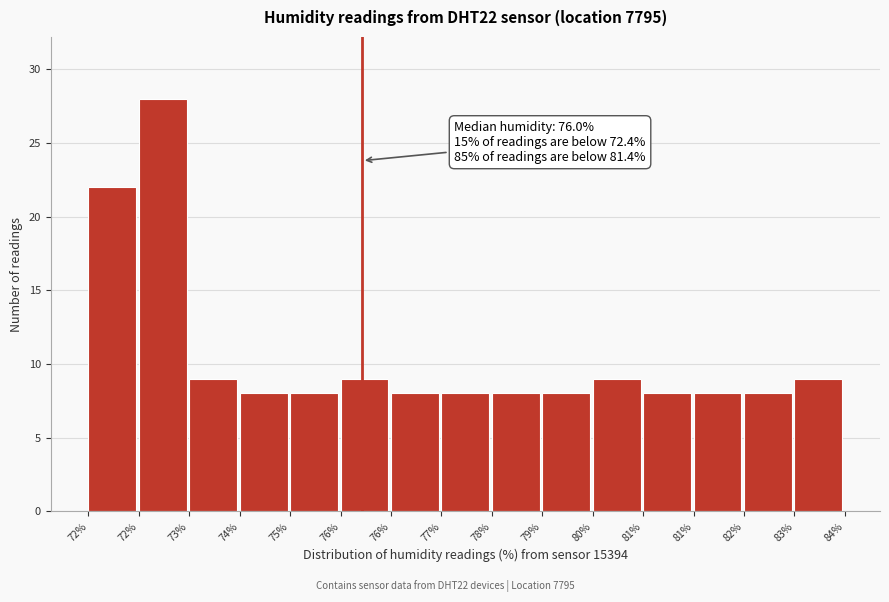

How many bars are there in total?

15